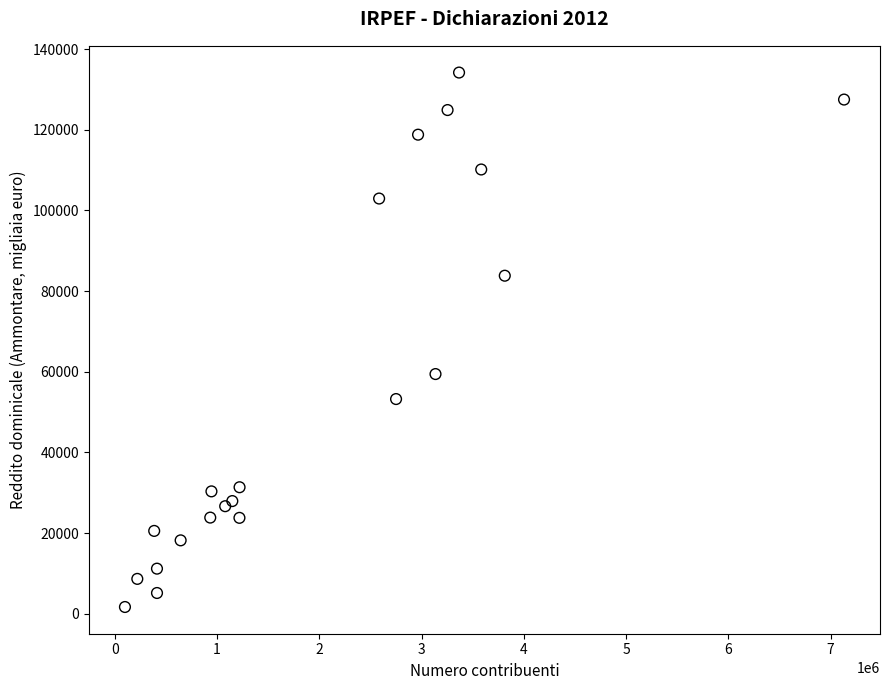

What Y value in the scatter plot is closest to 67930?

59432